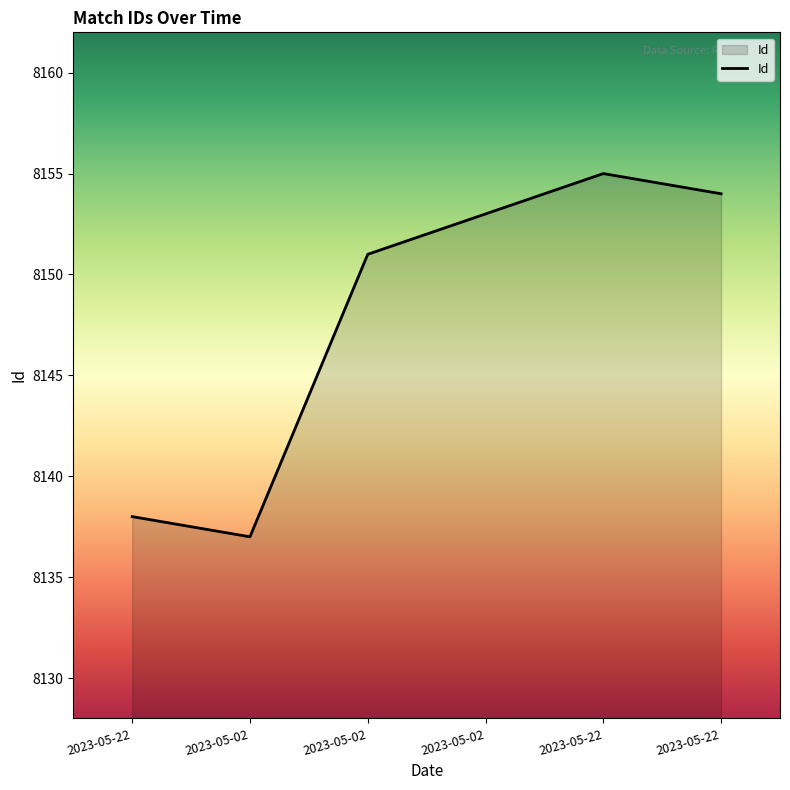

Does the chart display data point markers on the line(s)?

No